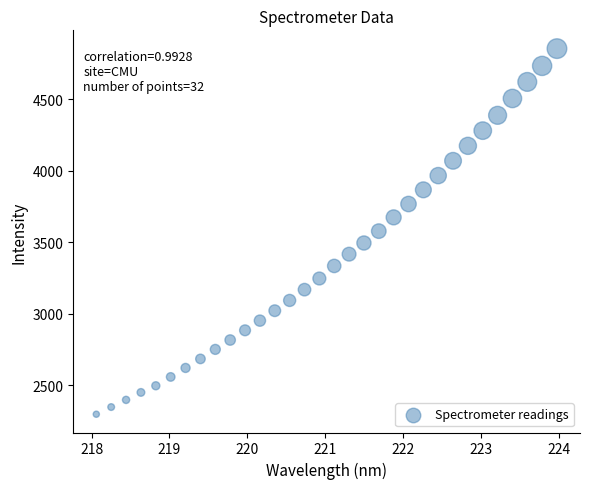

What is the range of X values (max minus min)?

5.9